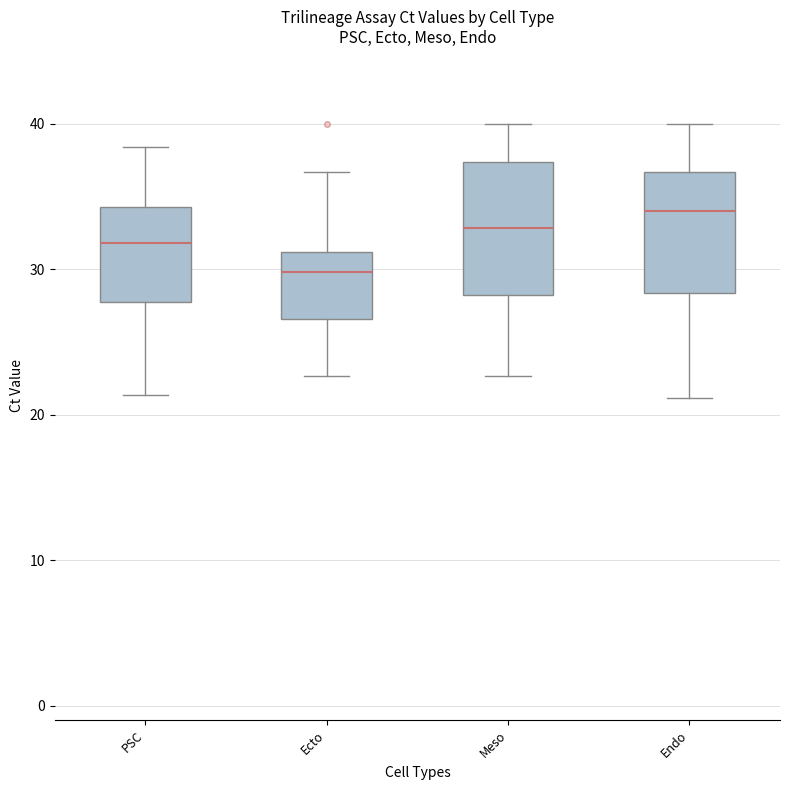

Reading left to right, read every box against the y-axis: the position of its median line, the range the box covers, and the ends of its whiskers. The values are not printed on the chart, so give them approximately, as read against the axis.

PSC: median 32, box 28 to 34, whiskers 21 to 38
Ecto: median 30, box 27 to 31, whiskers 23 to 37
Meso: median 33, box 28 to 37, whiskers 23 to 40
Endo: median 34, box 28 to 37, whiskers 21 to 40